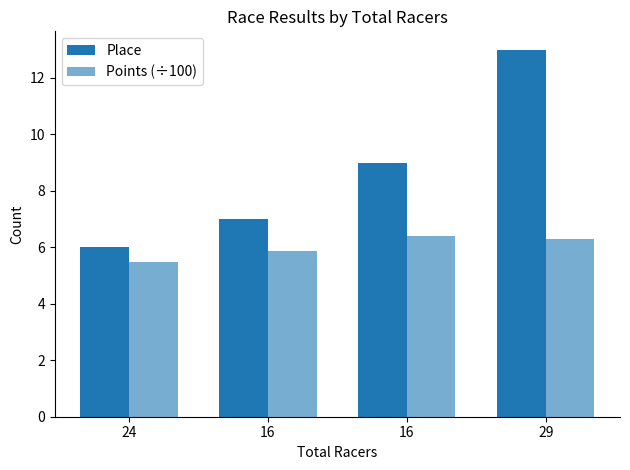

Count the number of categories in the chart.

4